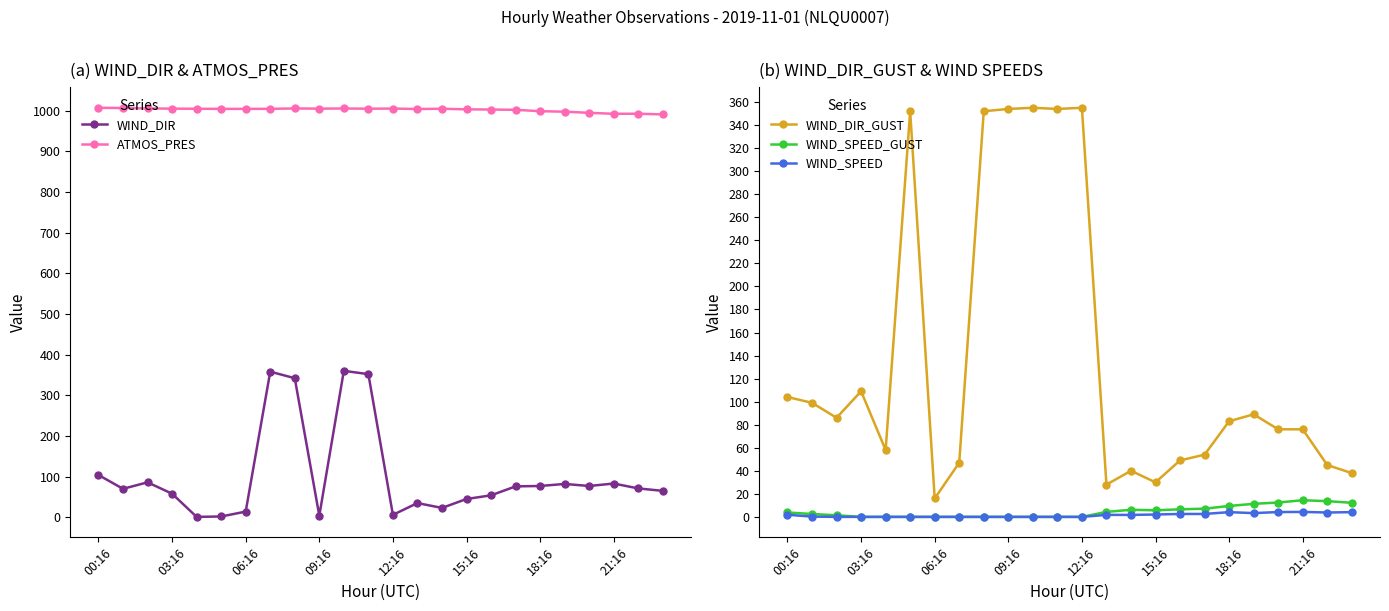

How many interior local peaks does the WIND_DIR series have?

6